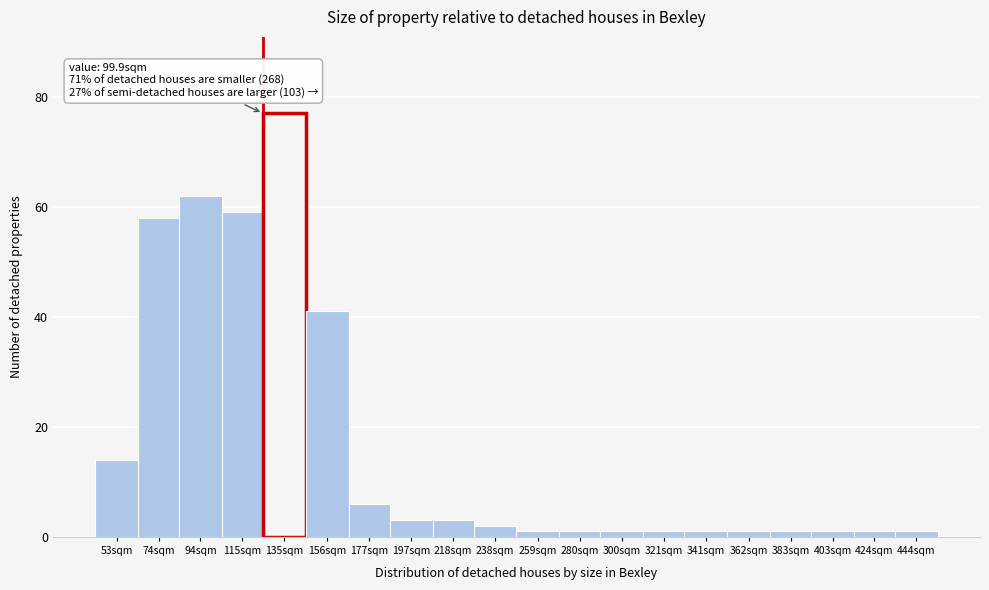

Reading left to right, extract all data points from this chart.

14	58	62	59	77	41	6	3	3	2	1	1	1	1	1	1	1	1	1	1